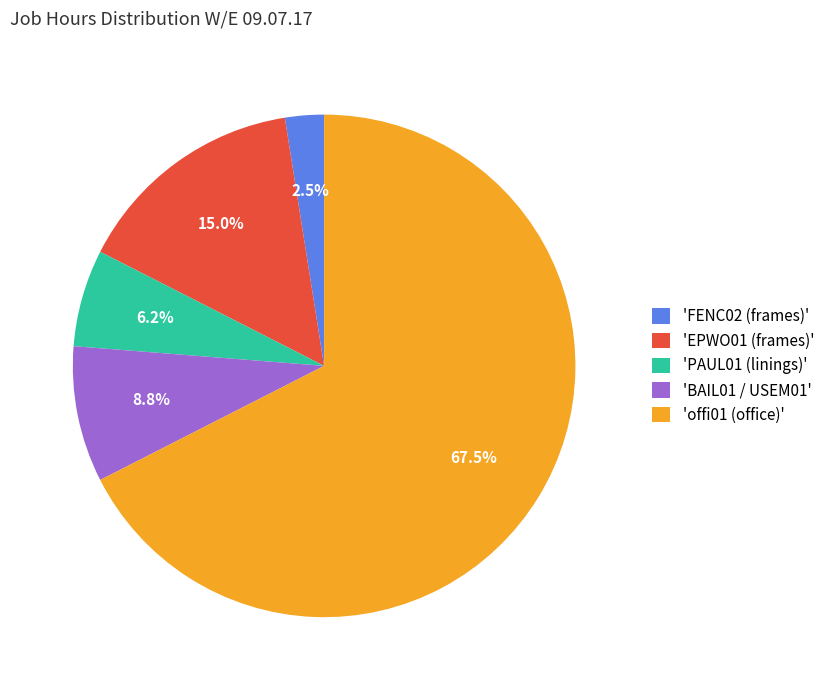

To the nearest percent, what is the average slice percentage?

20%